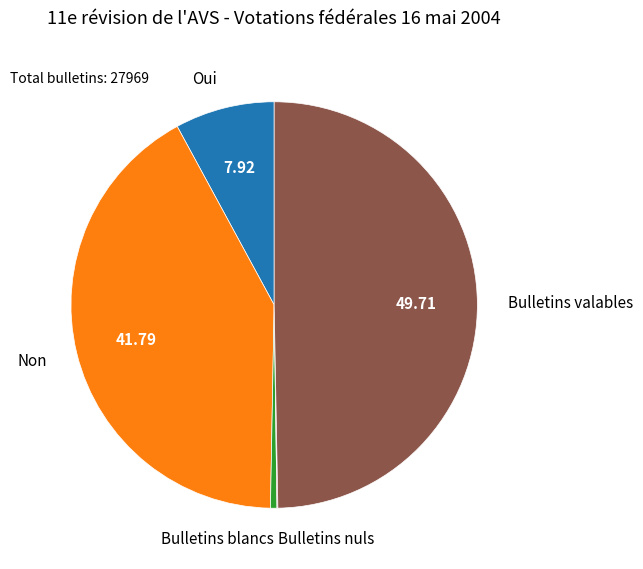

Which category has the biggest portion of the pie?

Bulletins valables